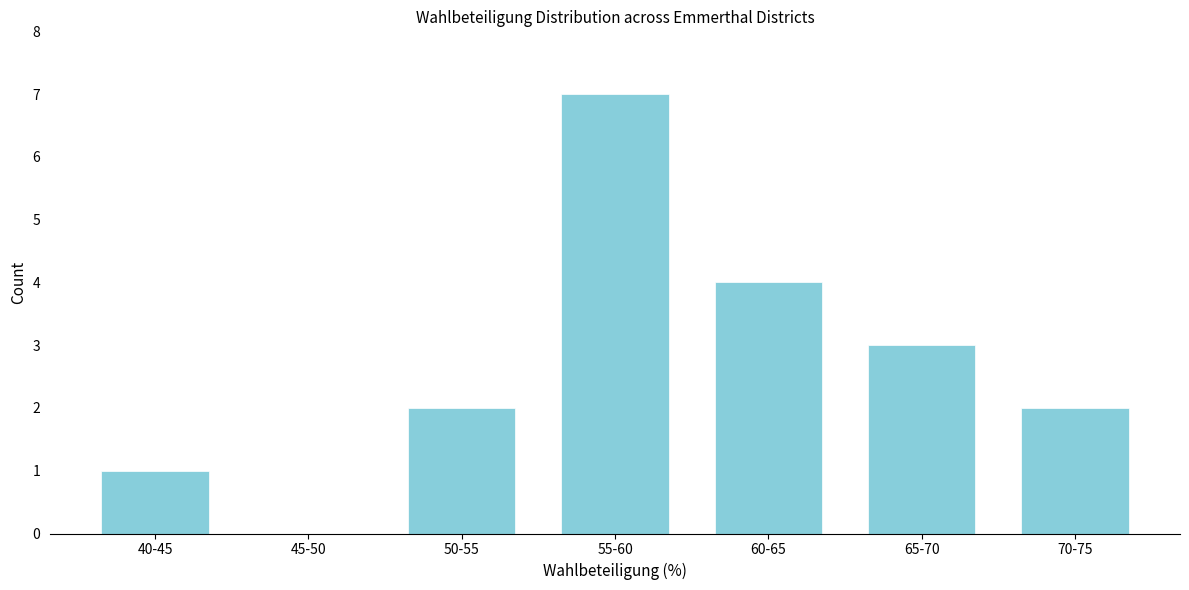

Reading left to right, extract all data points from this chart.

40-45=1	45-50=0	50-55=2	55-60=7	60-65=4	65-70=3	70-75=2